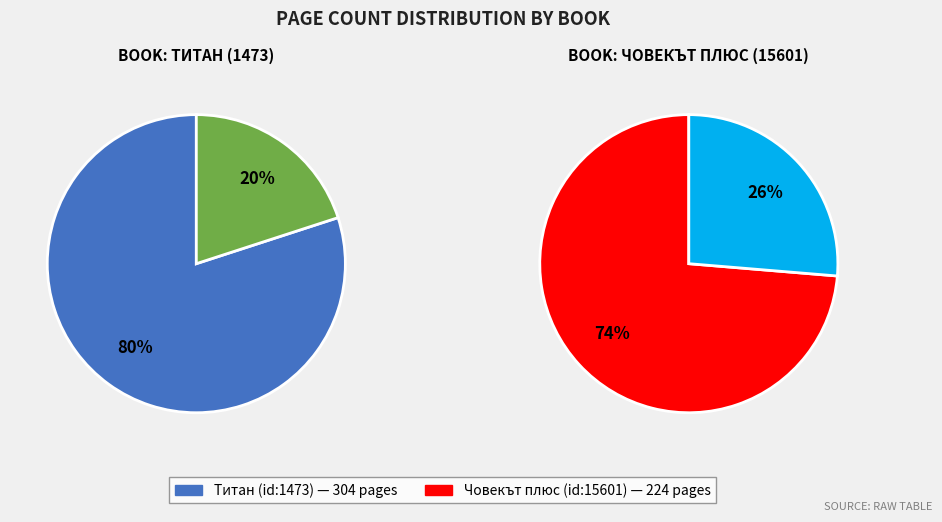

Is it true that Човекът плюс (15601) is 42% of the pie?

True